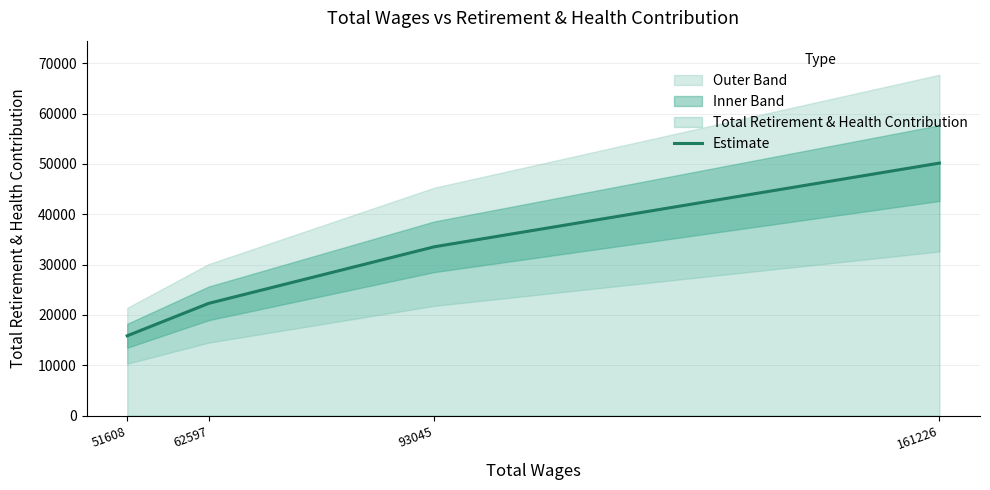

Reading right to left, transcribe all the data shown in this chart.

50167	33541	22295	15857